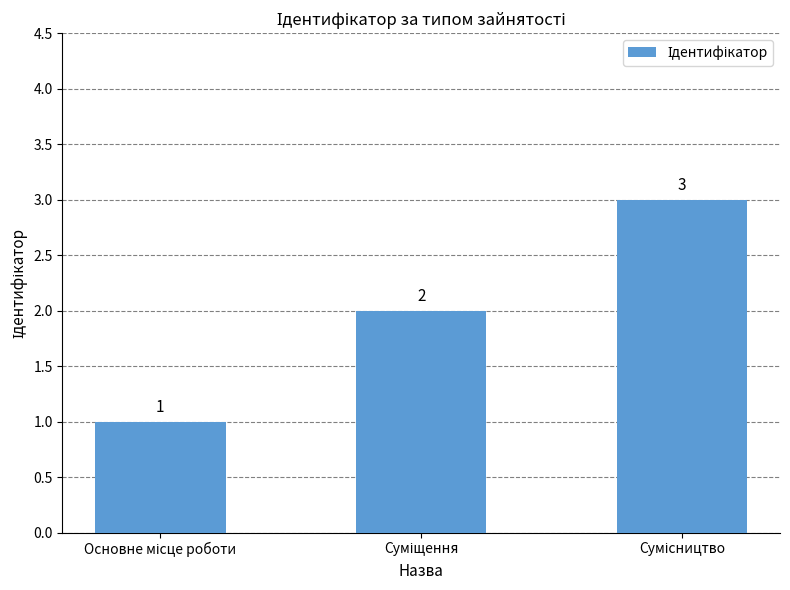

Does the chart contain stacked bars?

No